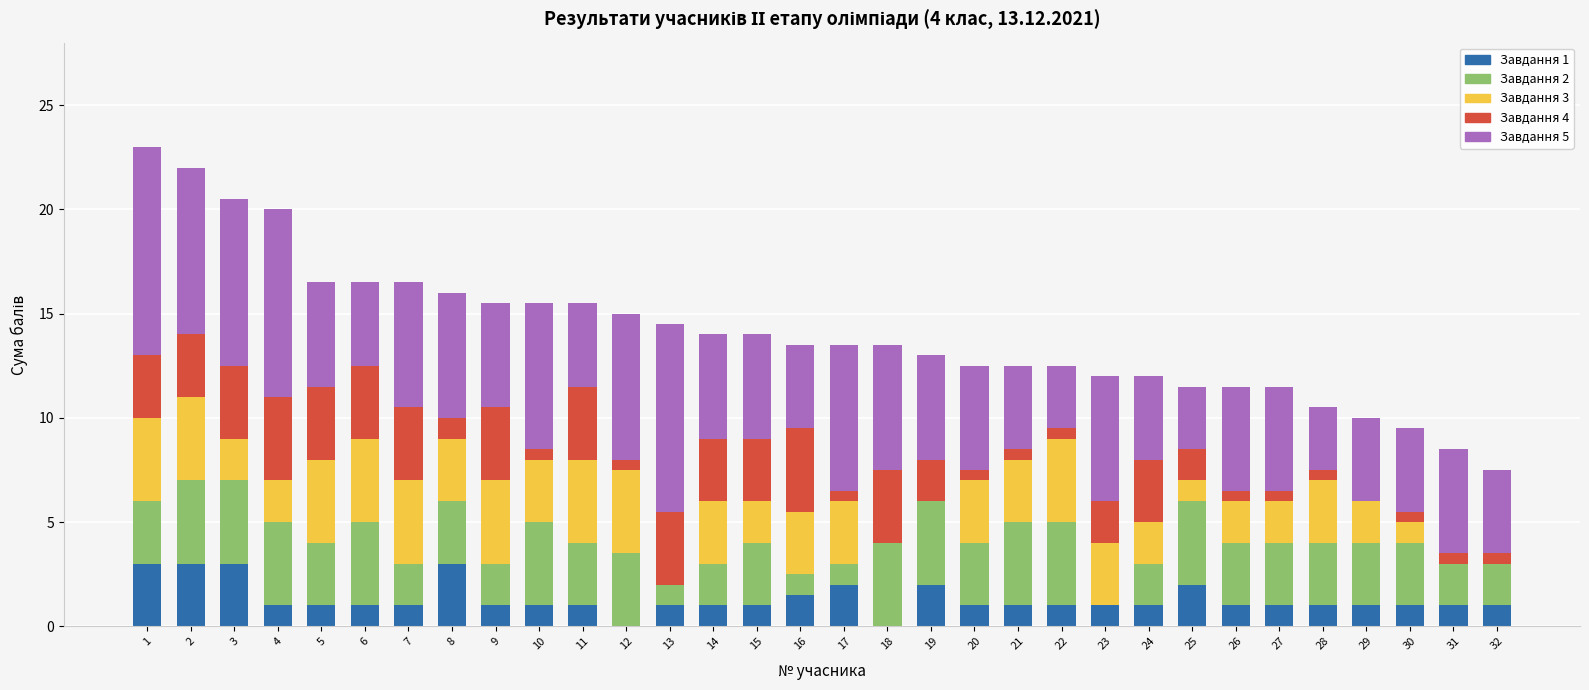

What is the maximum value for Завдання 1?

3.0